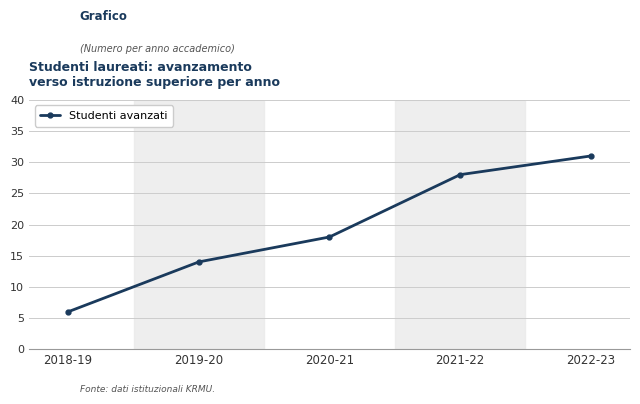

Where is the data nearest to the value 18?

2020-21